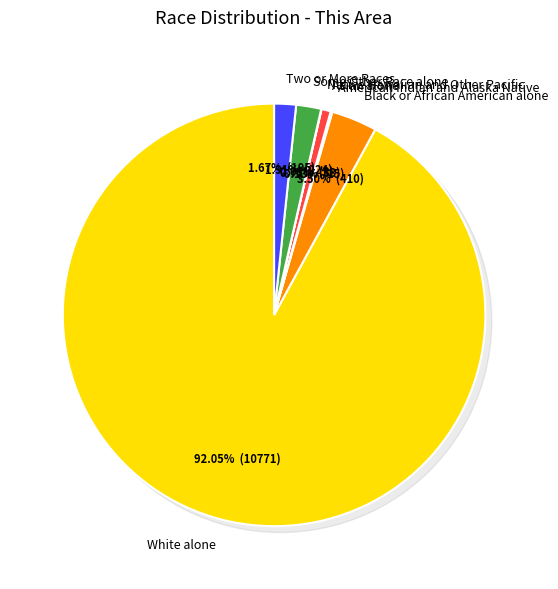

To the nearest percent, what portion does Two or More Races represent?

2%